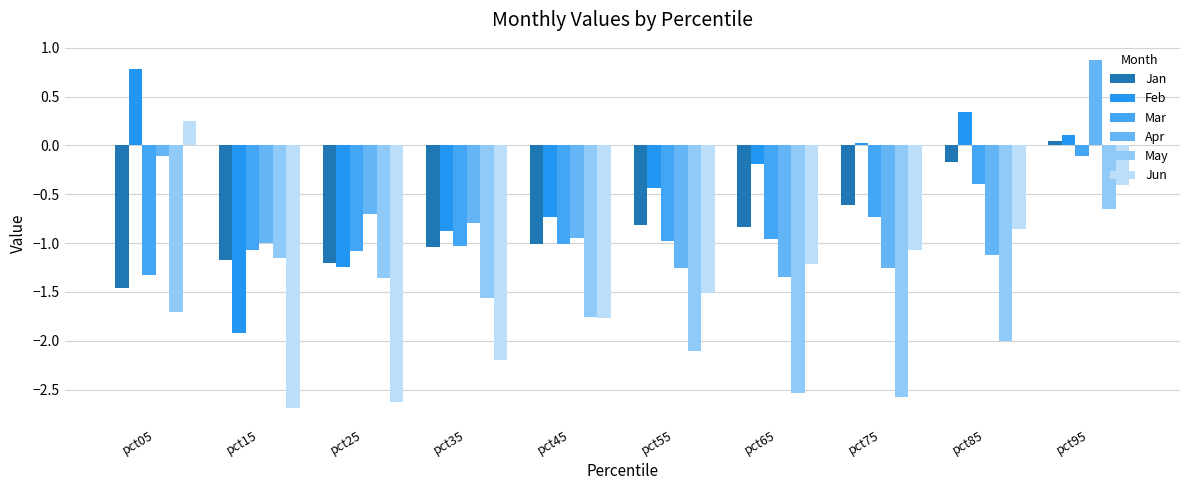

Which category has the highest value in the Mar series?

pct95